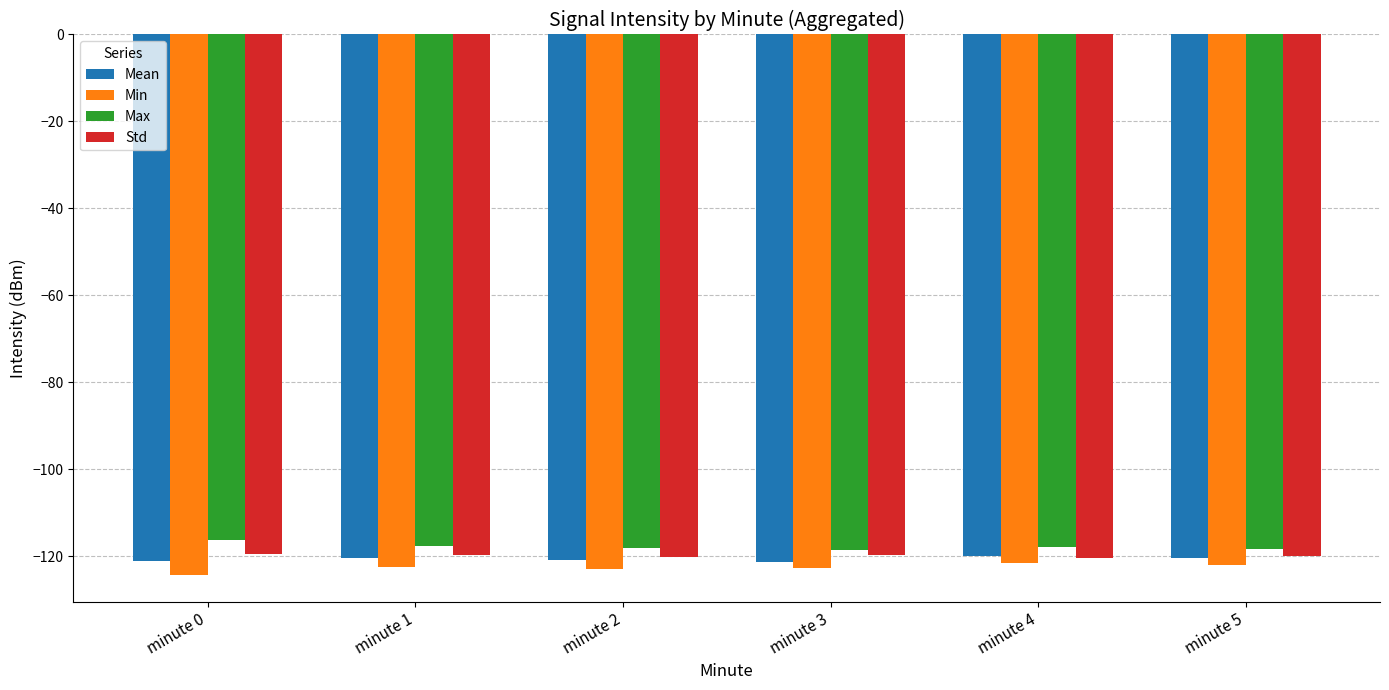

The Min series shows -64.3 at minute 0. True or false?

False